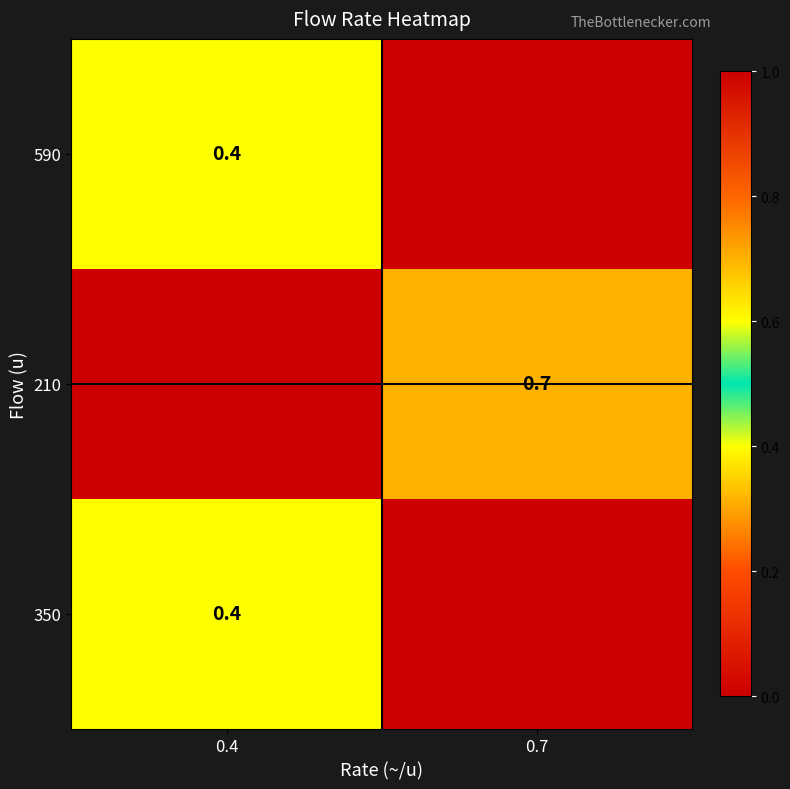

At how many categories does at least one series exceed 0?

2